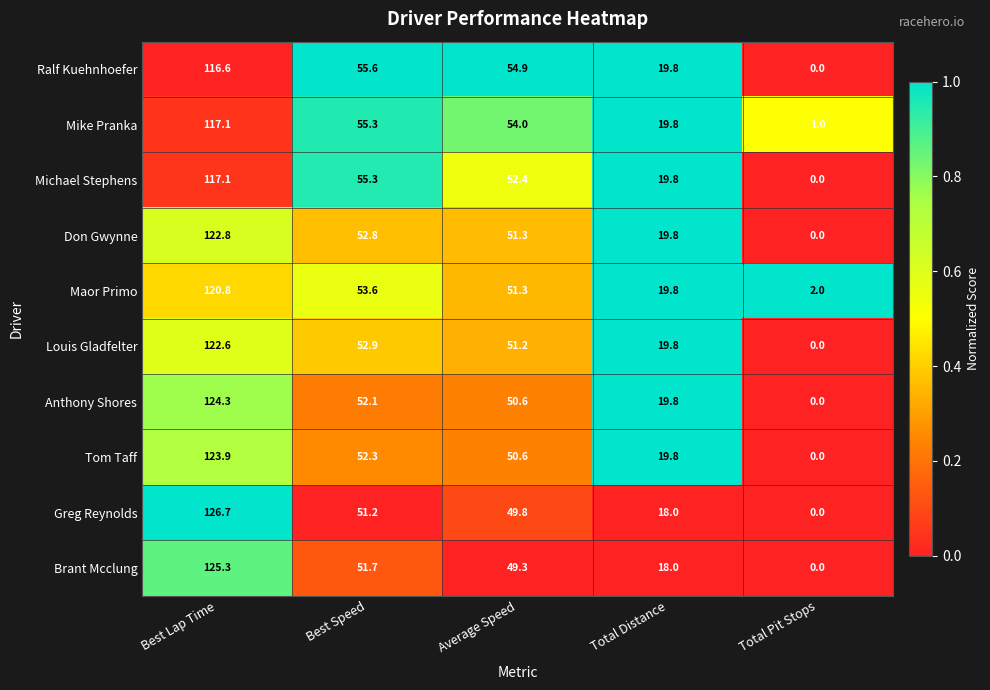

What is the average value of the Greg Reynolds series?

49.1